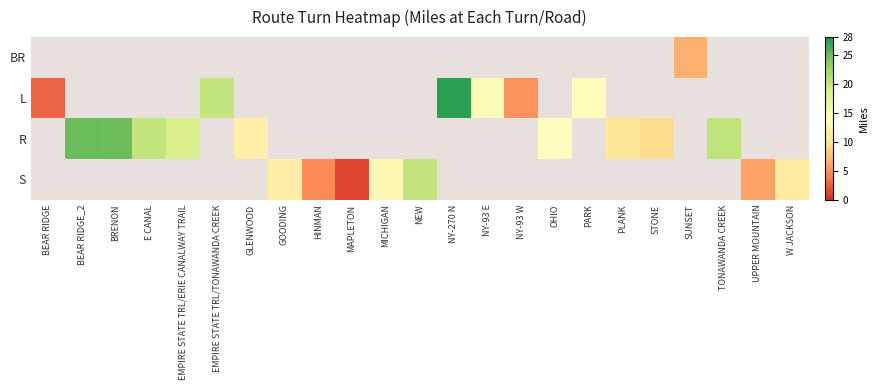

At which category does the chart reach its minimum across all series?

MAPLETON